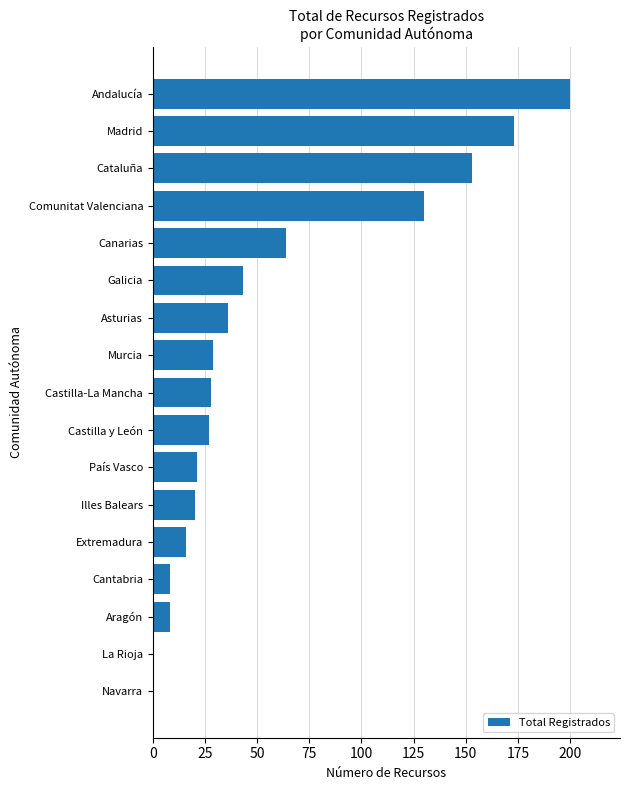

How many data points does each series have?

17